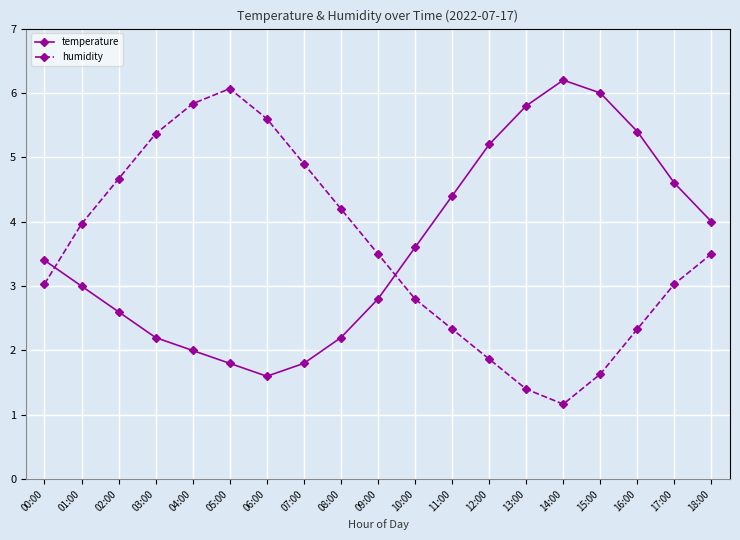

What is the lowest value of the temperature series?

1.6